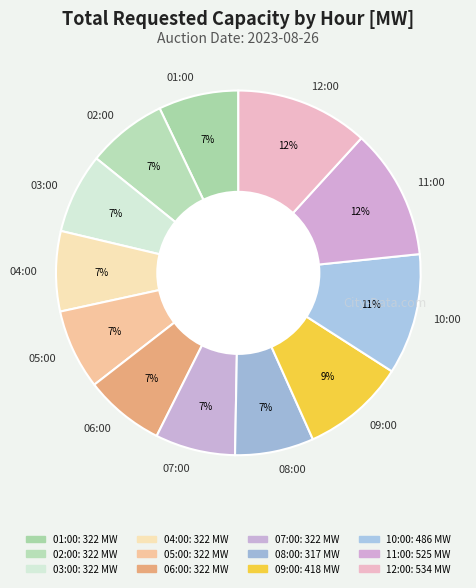

Is there any slice that represents more than half of the pie?

No